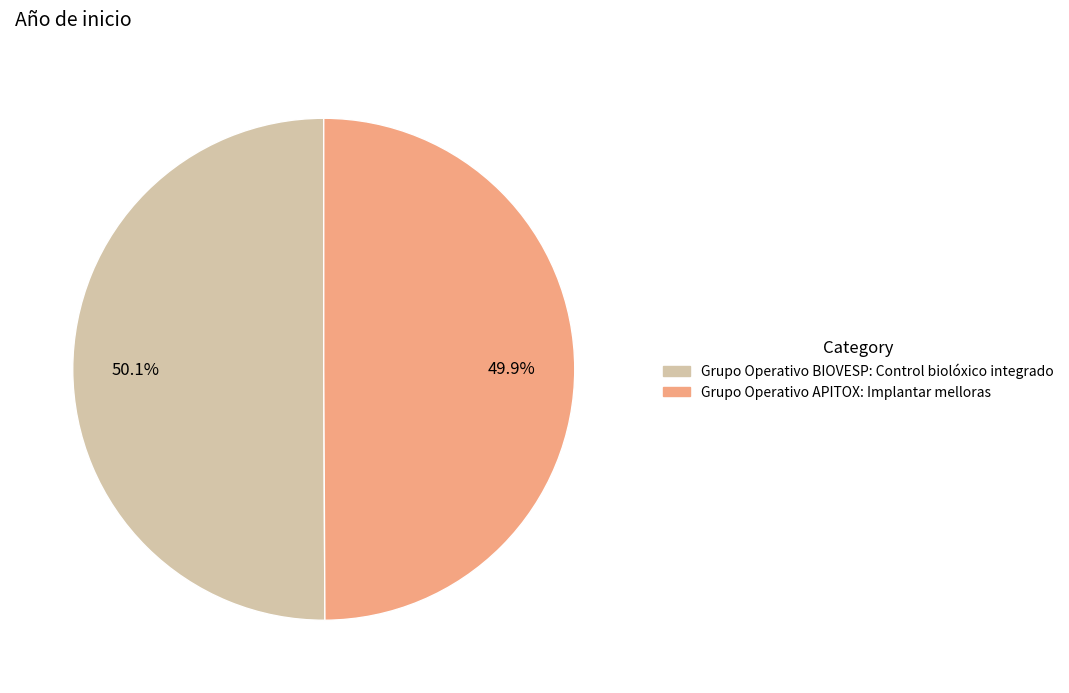

What is the ratio of the value at Grupo Operativo BIOVESP: Control biolóxico integrado to the value at Grupo Operativo APITOX: Implantar melloras?

1.0